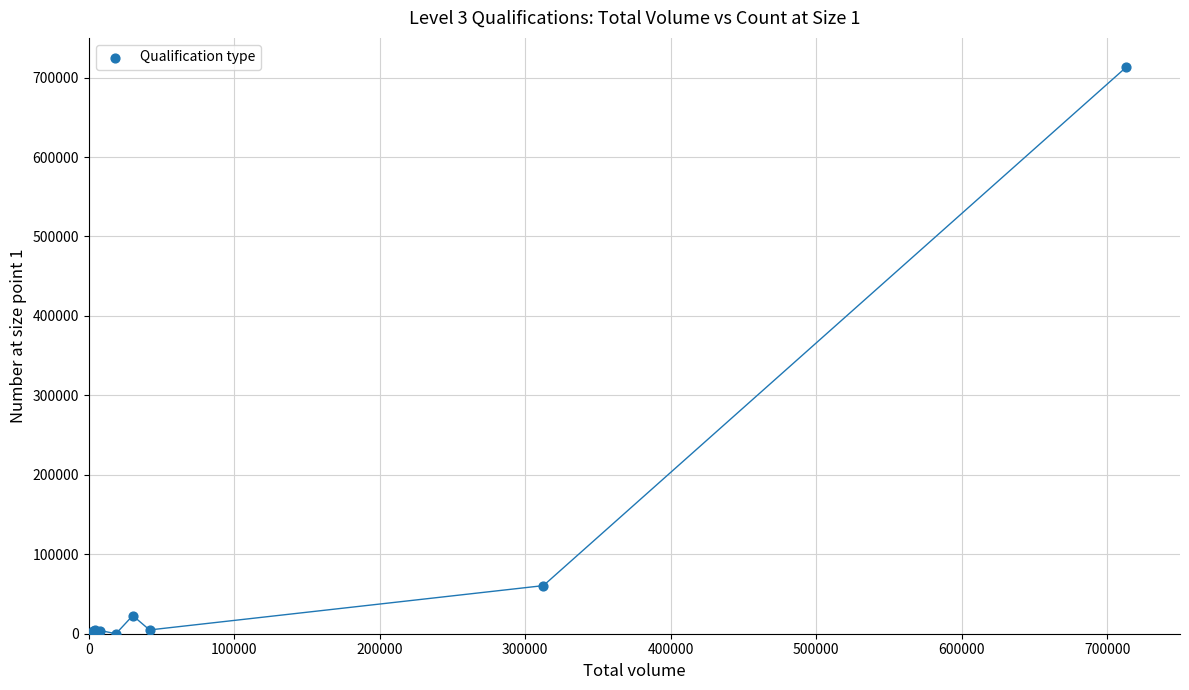

What Y value in the scatter plot is closest to 356445?

60546